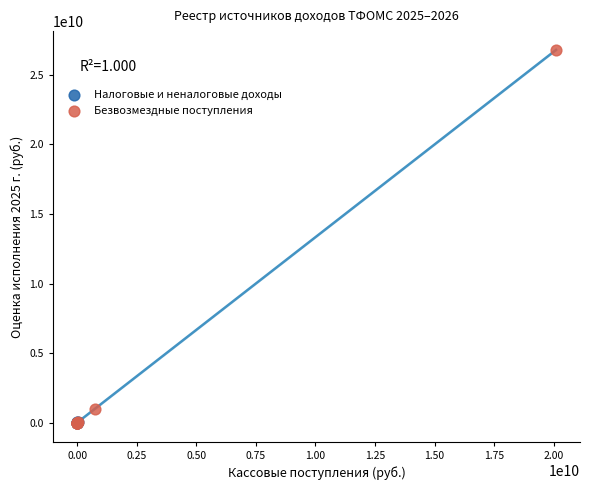

Which series contains the highest Y value?

Безвозмездные поступления